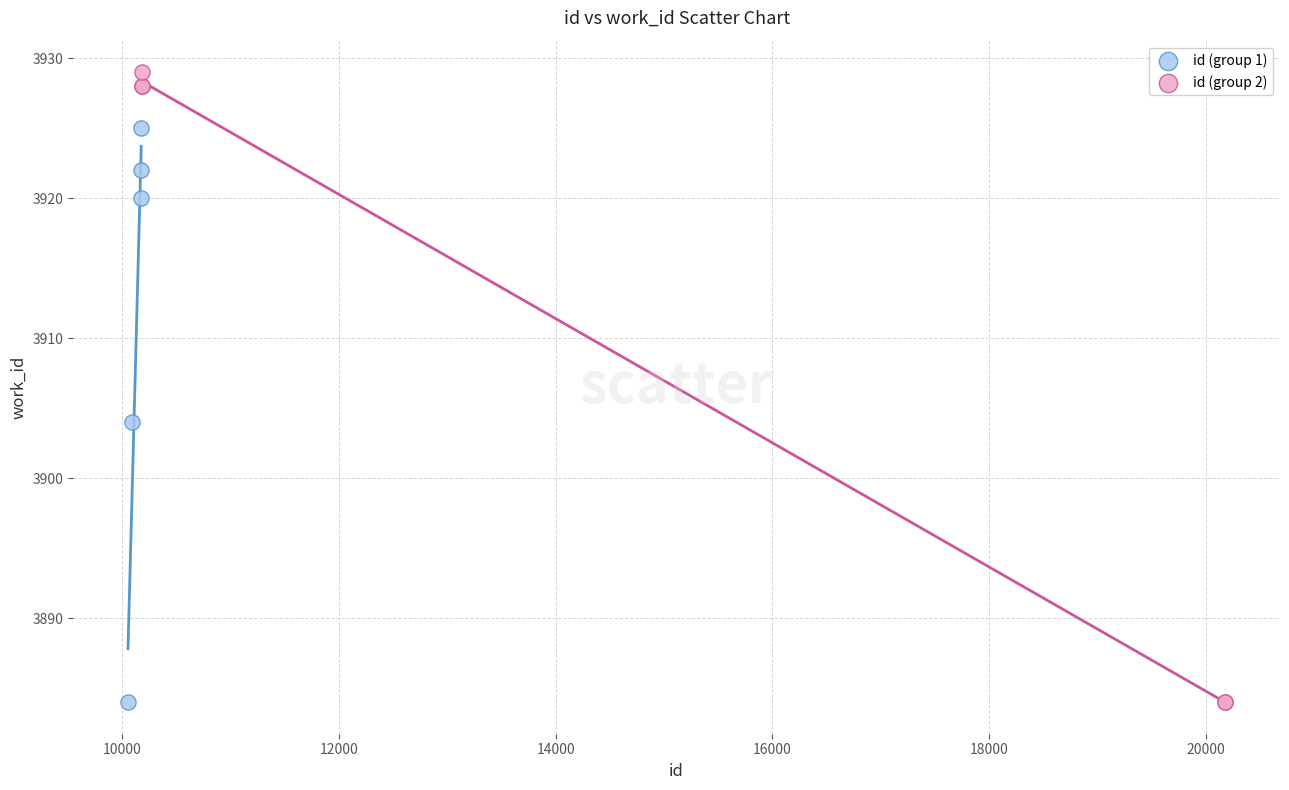

Which series has the widest spread of Y values?

id (group 2)